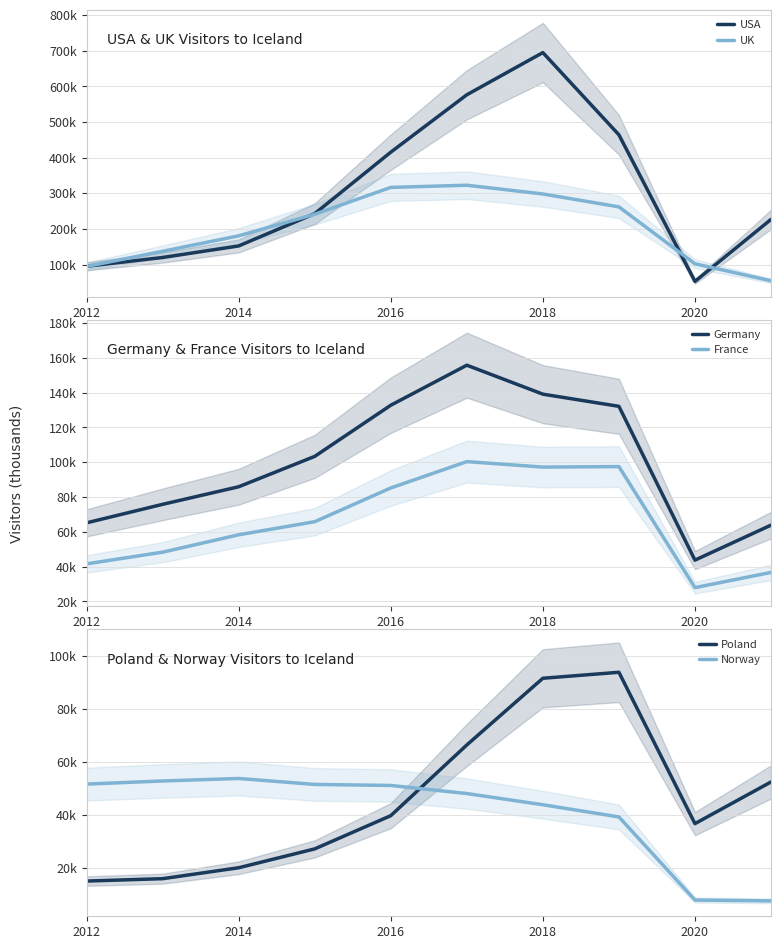

In USA, how many points are higher than both neighbors (excluding endpoints)?

1